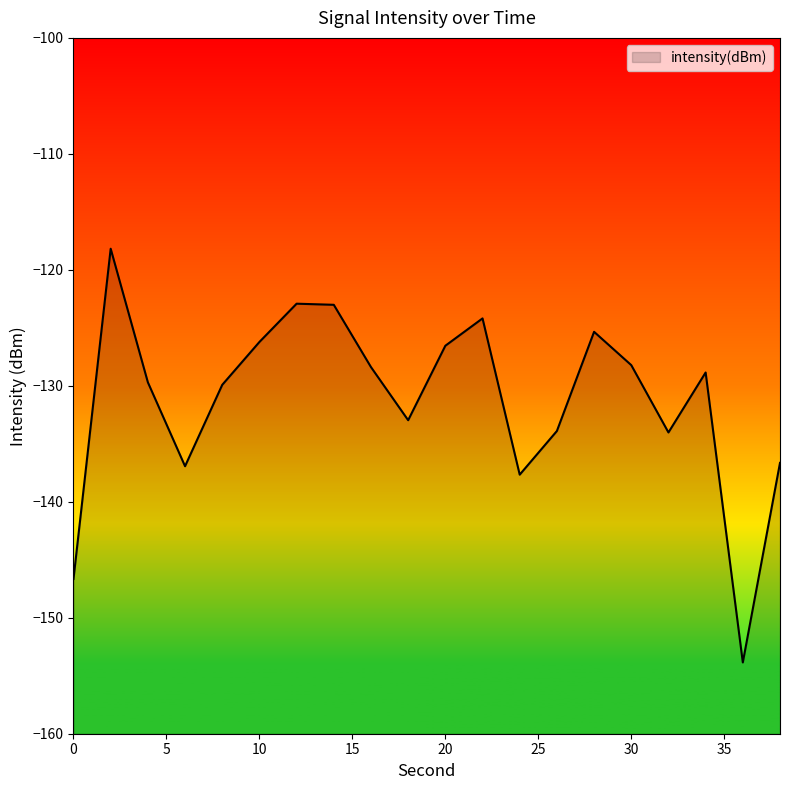

Reading left to right, what are all the values shown in this chart?

0=-146.7	2=-118.2	4=-129.7	6=-136.9	8=-129.9	10=-126.2	12=-122.9	14=-123.0	16=-128.4	18=-133.0	20=-126.5	22=-124.2	24=-137.7	26=-133.9	28=-125.3	30=-128.2	32=-134.0	34=-128.9	36=-153.9	38=-136.6